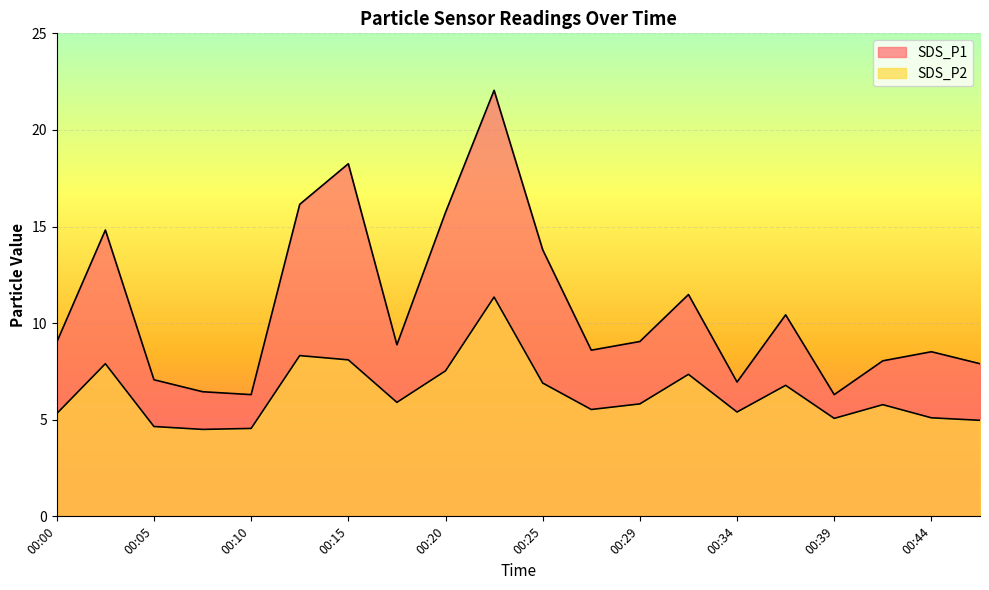

True or false: SDS_P1 and SDS_P2 intersect in this chart.

False